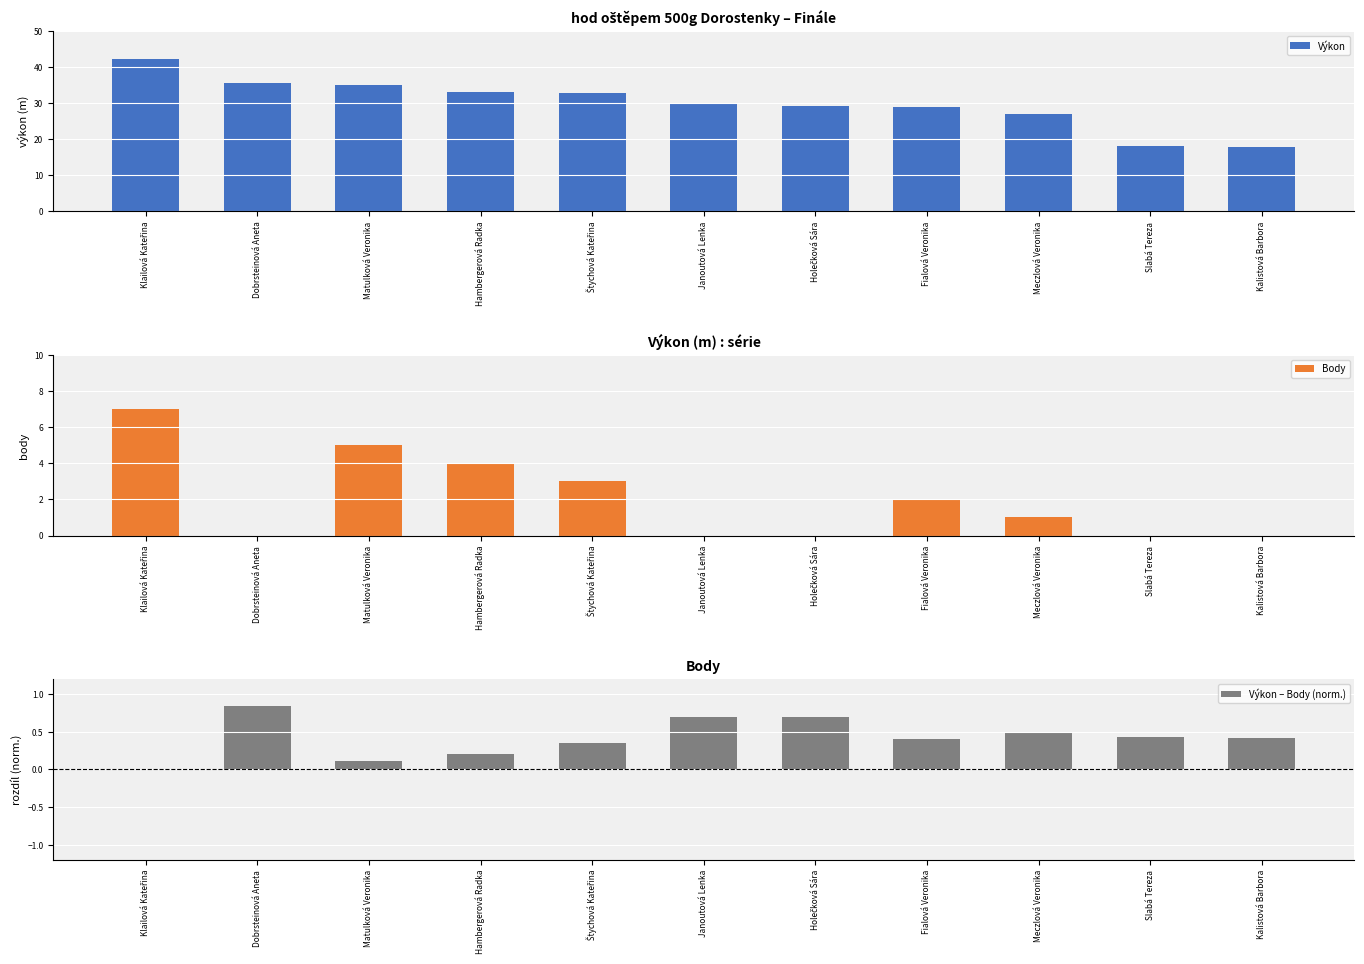

How many values in the Body series exceed 1?

5